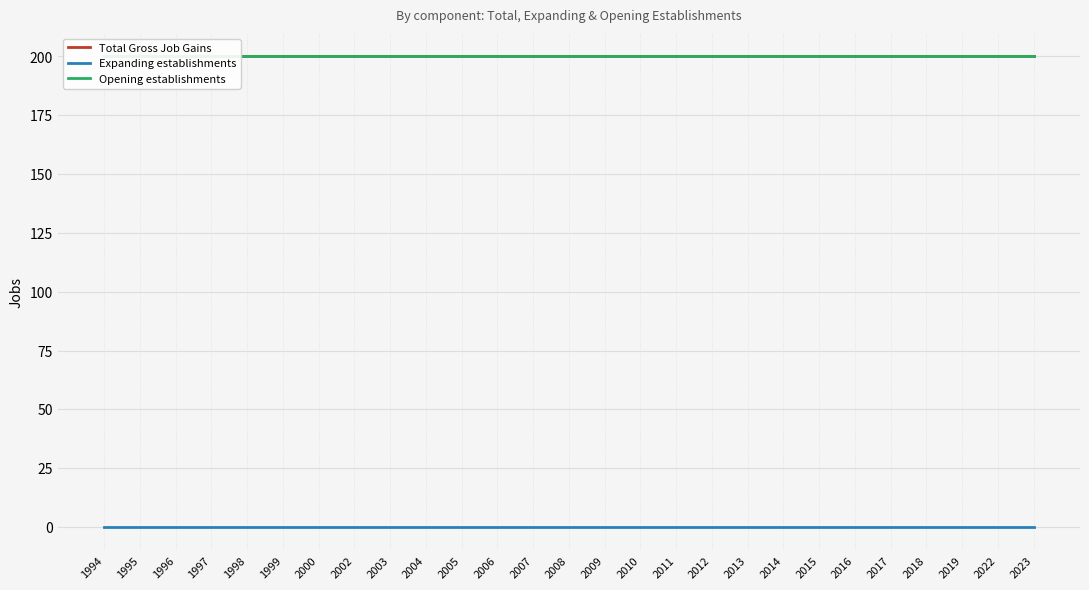

How many lines are shown in the chart?

3